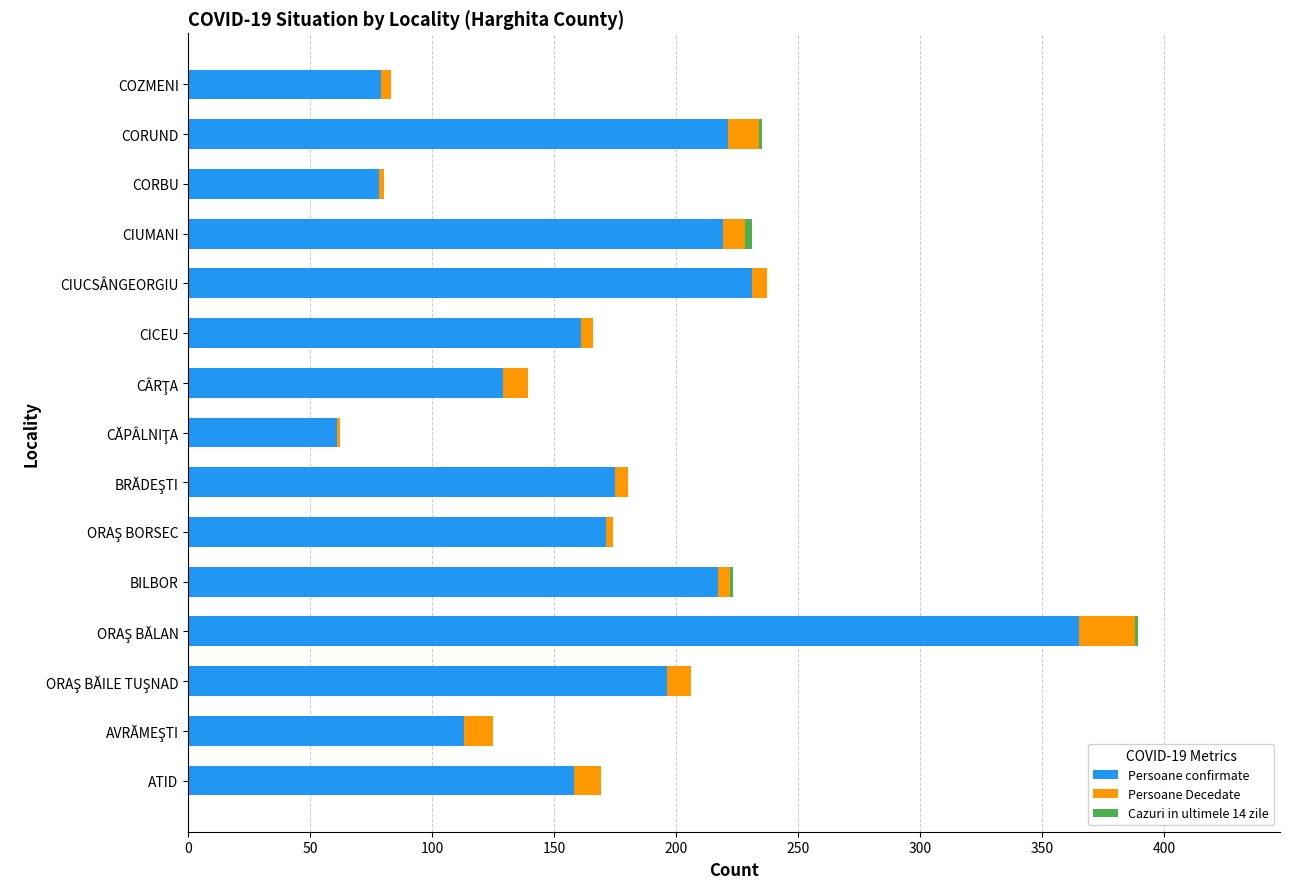

The value of Persoane confirmate at COZMENI is 20. True or false?

False